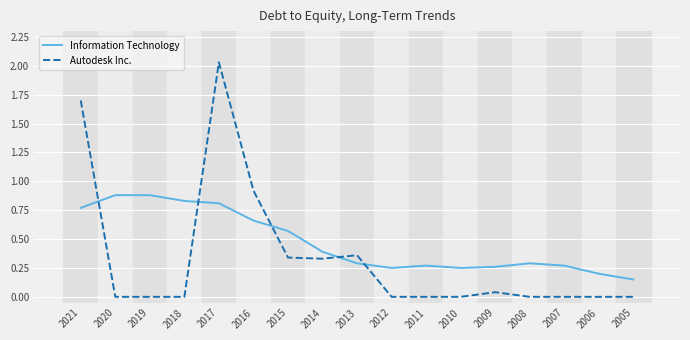

What are all the series names shown in the legend?

Information Technology, Autodesk Inc.